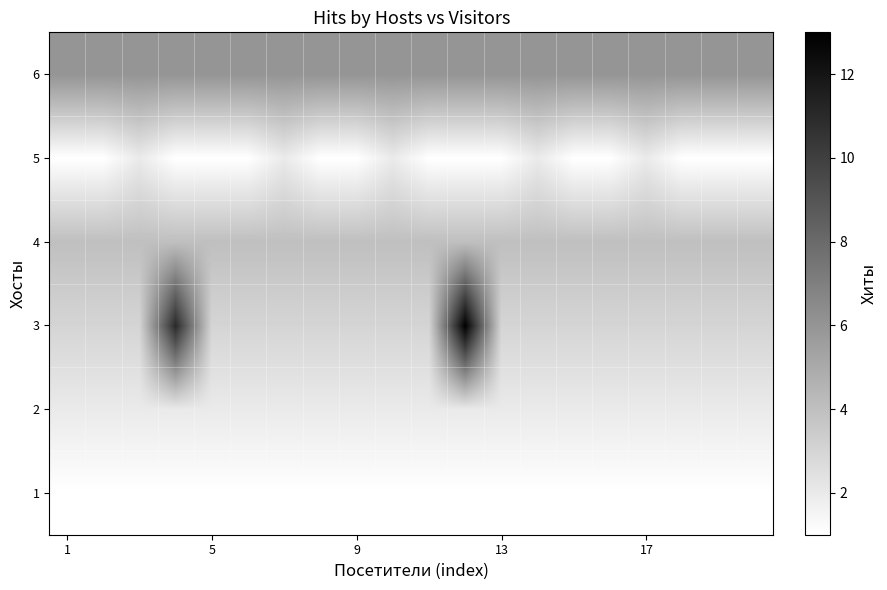

What is the greatest value displayed?

13